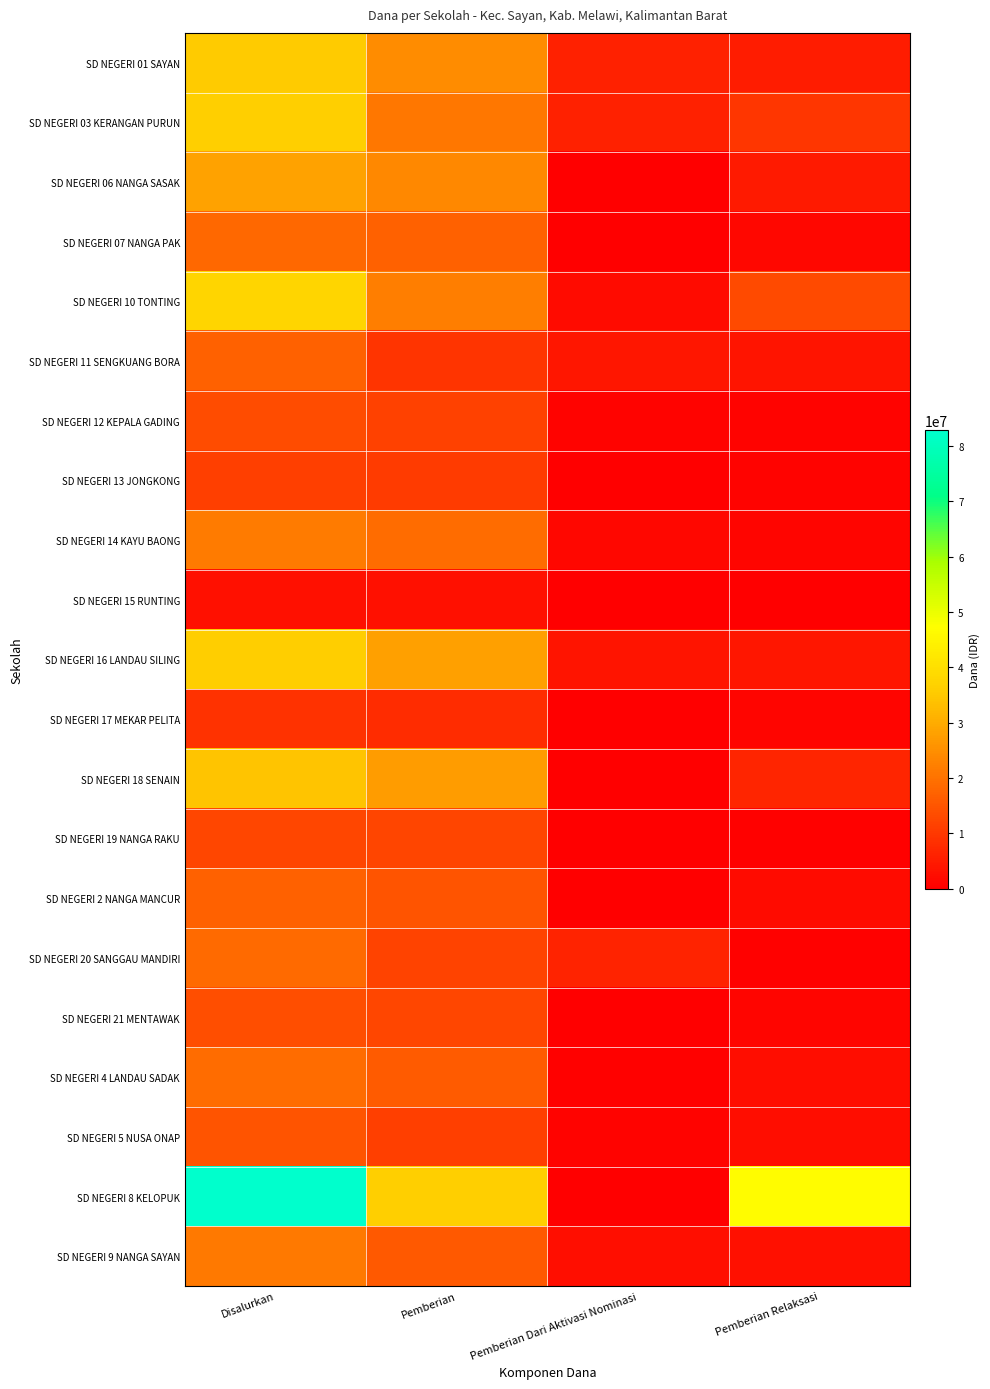

Which has a higher value, Pemberian or Pemberian Relaksasi?

Pemberian